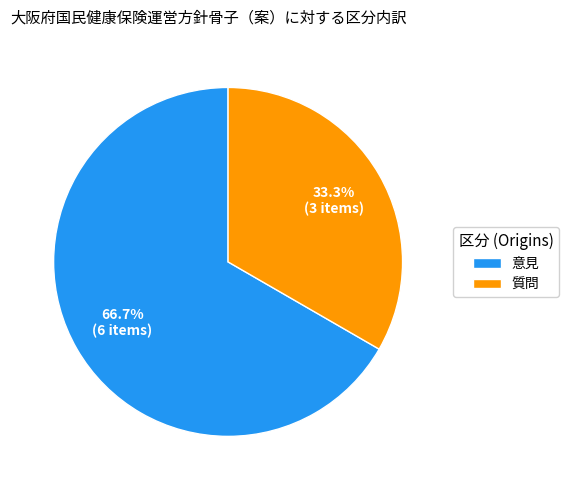

Which slice is the largest?

意見